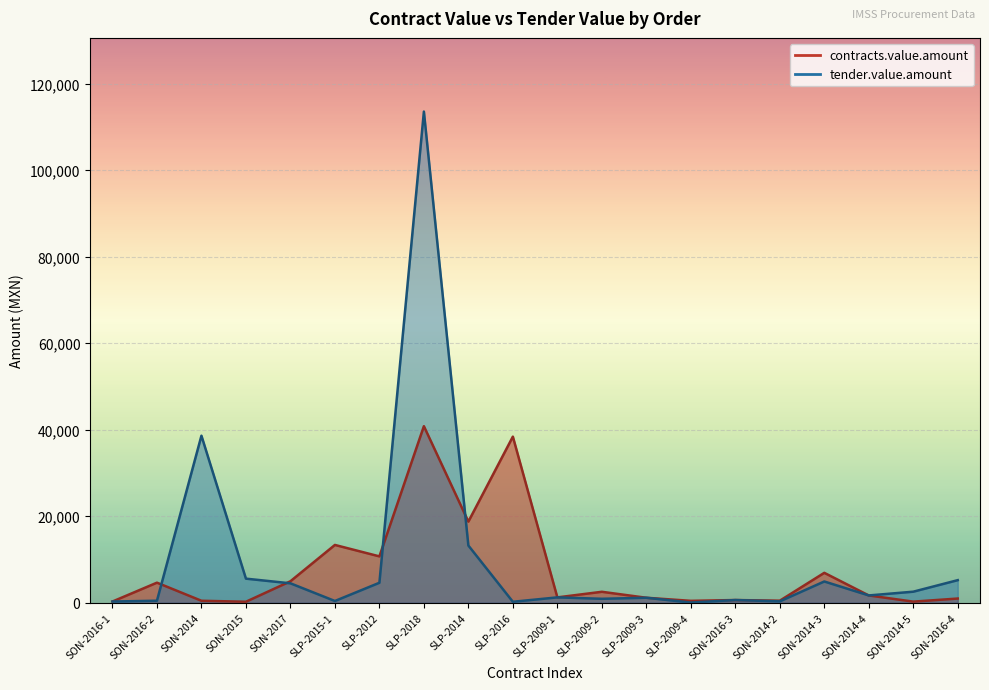

Reading left to right, transcribe all the data shown in this chart.

contracts.value.amount: SON-2016-1=278.4	SON-2016-2=4638.8	SON-2014=454.7	SON-2015=227.4	SON-2017=4962.5	SLP-2015-1=13363.2	SLP-2012=10718.4	SLP-2018=40824.5	SLP-2014=18757.2	SLP-2016=38407.6	SLP-2009-1=1236.2	SLP-2009-2=2530.0	SLP-2009-3=1150.0	SLP-2009-4=437.0	SON-2016-3=623.5	SON-2014-2=469.8	SON-2014-3=6913.6	SON-2014-4=1684.3	SON-2014-5=255.2	SON-2016-4=967.4
tender.value.amount: SON-2016-1=278.4	SON-2016-2=464.0	SON-2014=38628.0	SON-2015=5568.0	SON-2017=4489.2	SLP-2015-1=399.0	SLP-2012=4616.8	SLP-2018=113579.8	SLP-2014=13224.0	SLP-2016=220.4	SLP-2009-1=1236.2	SLP-2009-2=909.6	SLP-2009-3=1150.0	SLP-2009-4=37.4	SON-2016-3=623.5	SON-2014-2=313.2	SON-2014-3=4913.8	SON-2014-4=1684.3	SON-2014-5=2552.0	SON-2016-4=5220.0